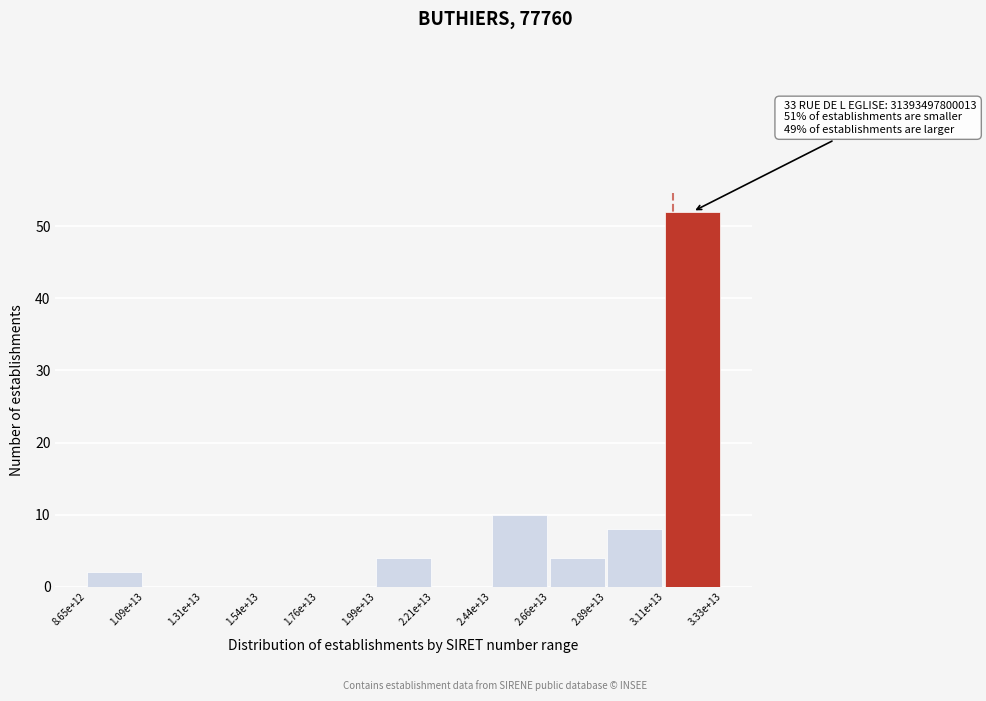

Reading left to right, what are all the values shown in this chart?

8.65e+12=2	1.09e+13=0	1.31e+13=0	1.54e+13=0	1.76e+13=0	1.99e+13=4	2.21e+13=0	2.44e+13=10	2.66e+13=4	2.89e+13=8	3.11e+13=52